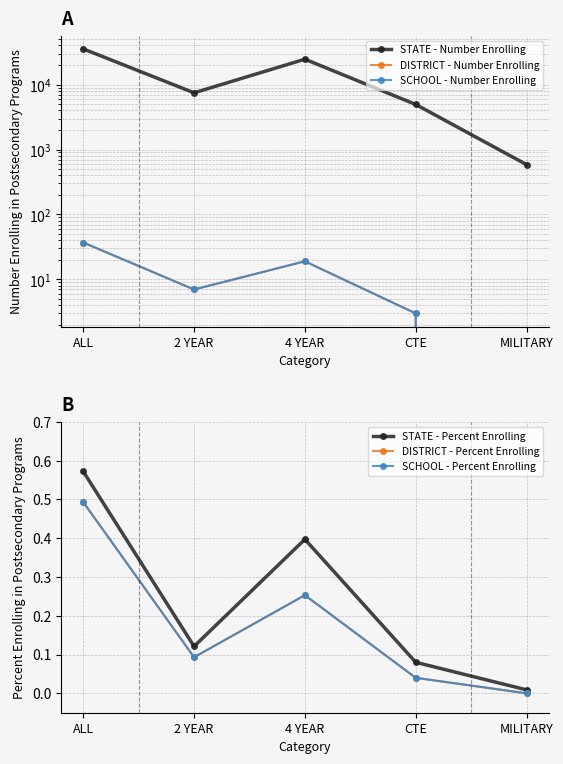

What is the value of the SCHOOL - Percent Enrolling point at the 1st from the left?

0.5